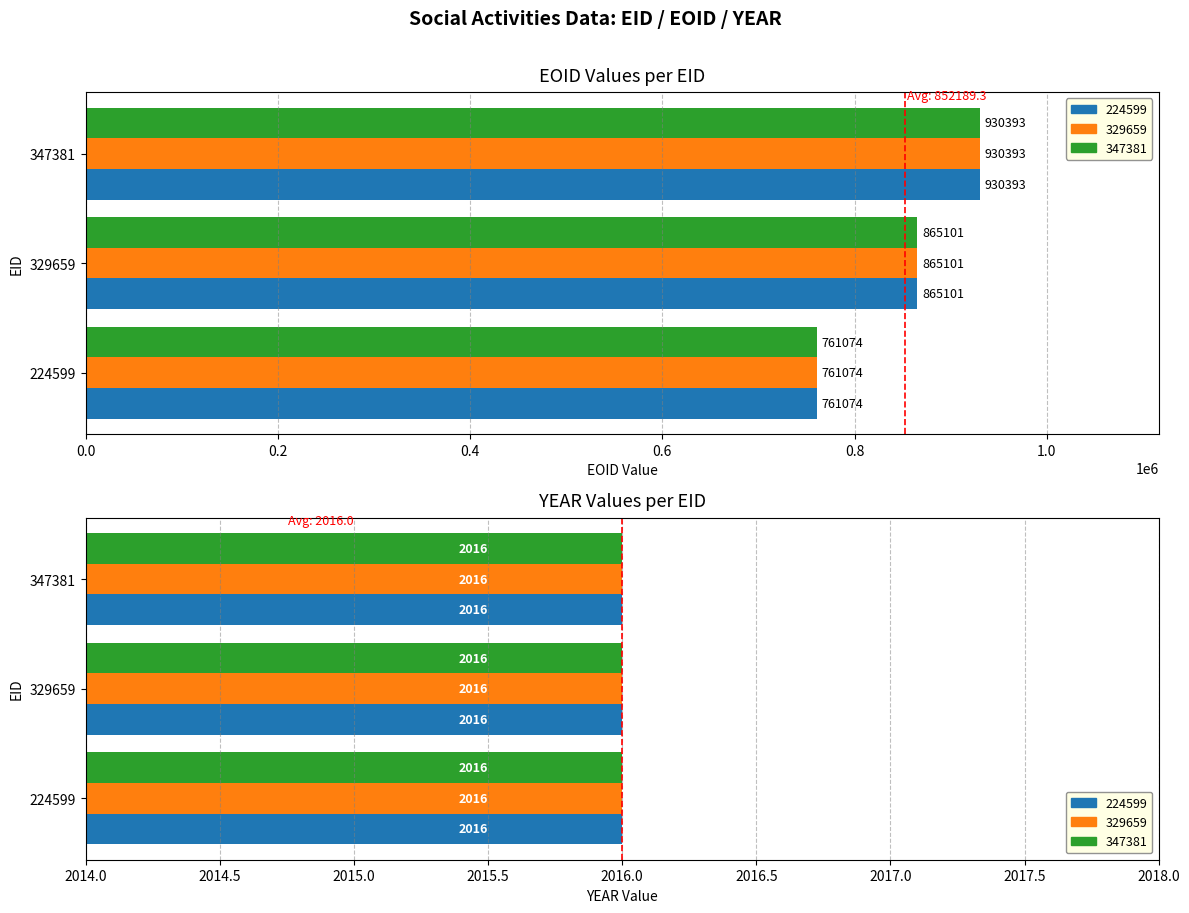

How many values in the EOID series exceed 865101?

1